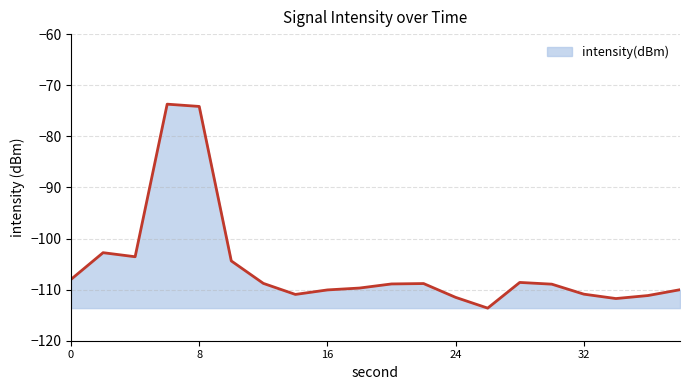

How many lines are shown in the chart?

1